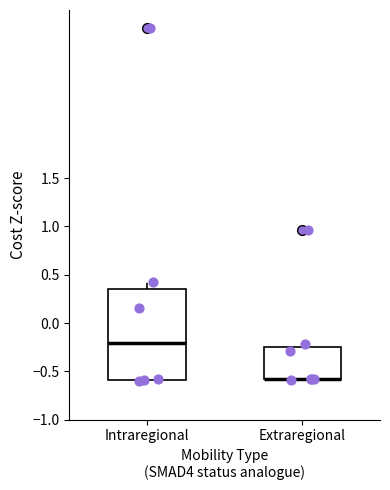

Where is the lower edge of the box for Intraregional on the y-axis? The values are not printed on the chart, so give them approximately, as read against the axis.

-0.60